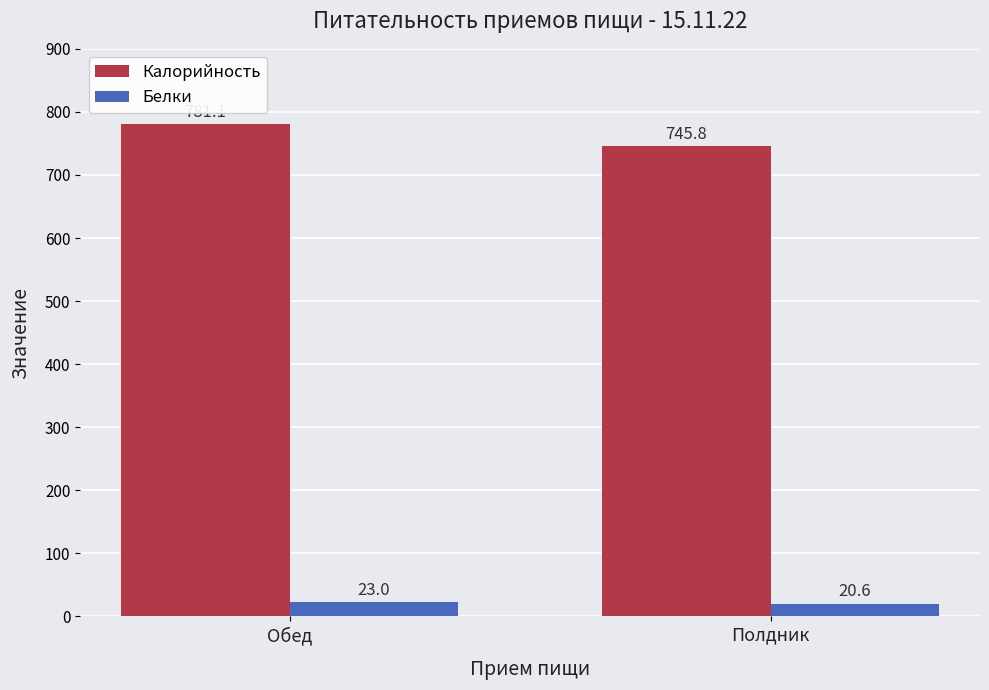

What is the lowest value of the Белки series?

20.6